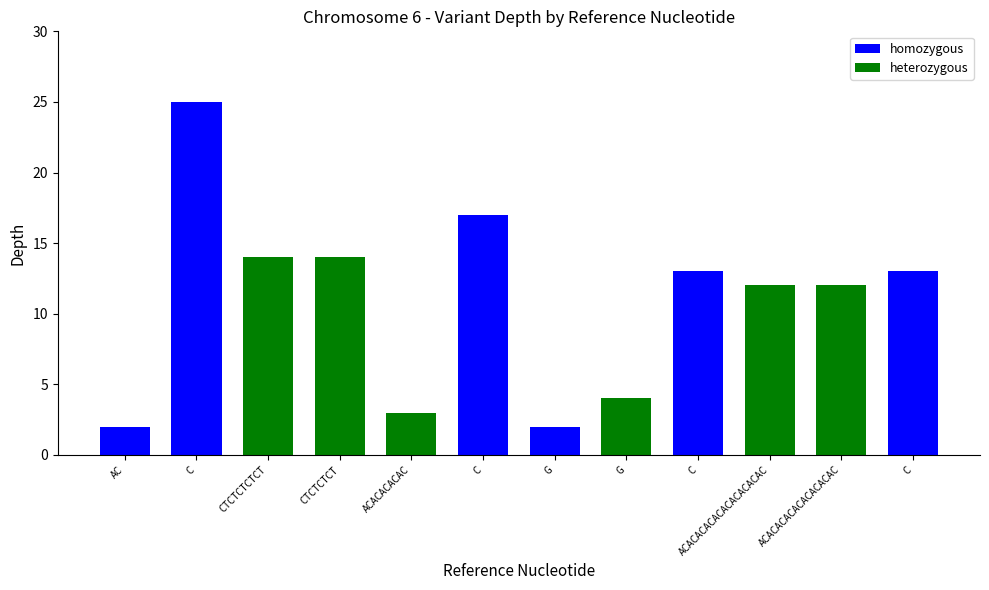

What is the change in value from C to ACACACACACACACACAC?

-13